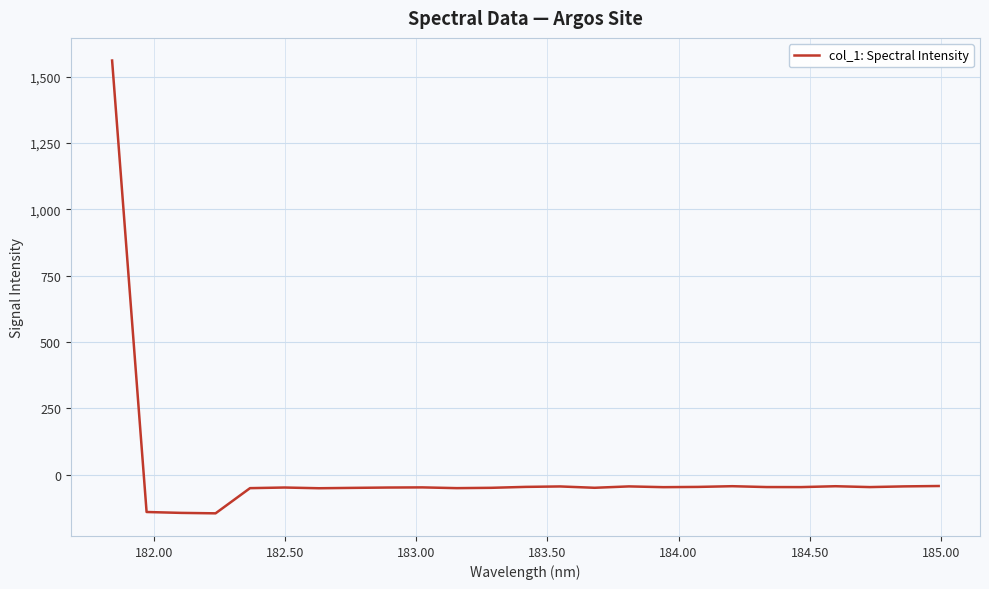

What is the minimum value shown in the chart?

-145.8